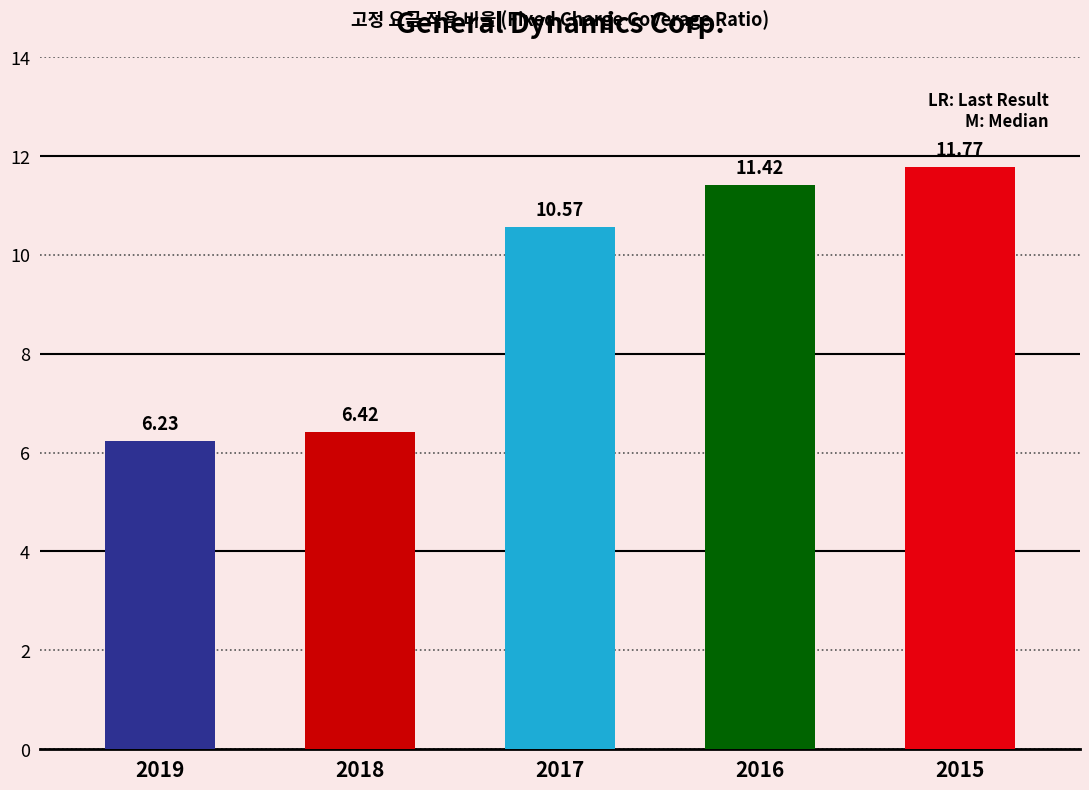

At which label is the value closest to 9?

2017